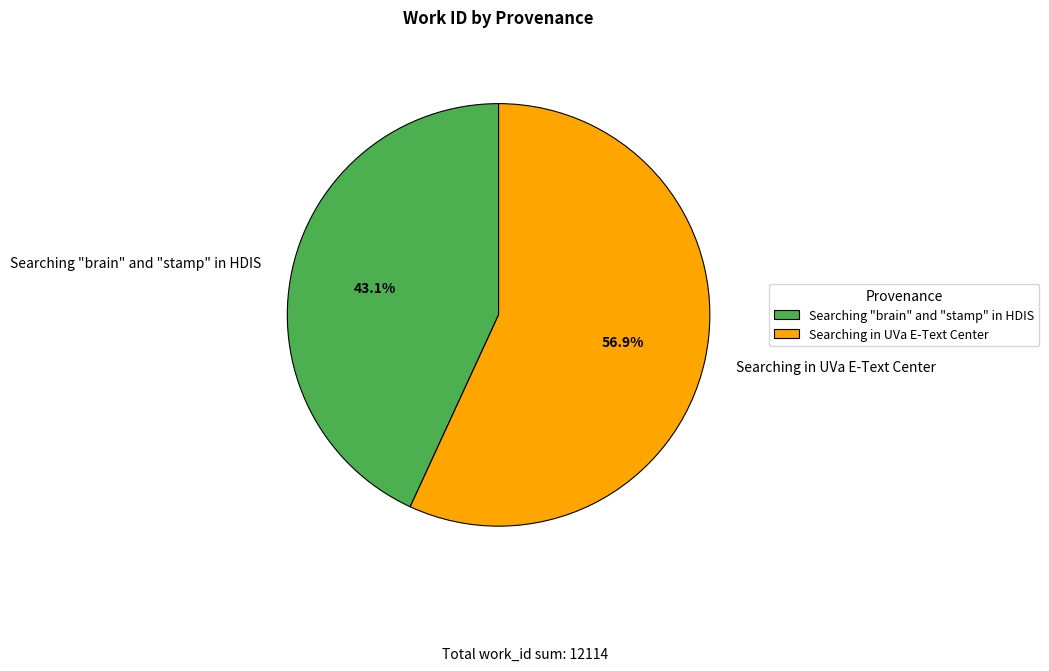

Which has a higher value, Searching "brain" and "stamp" in HDIS or Searching in UVa E-Text Center?

Searching in UVa E-Text Center